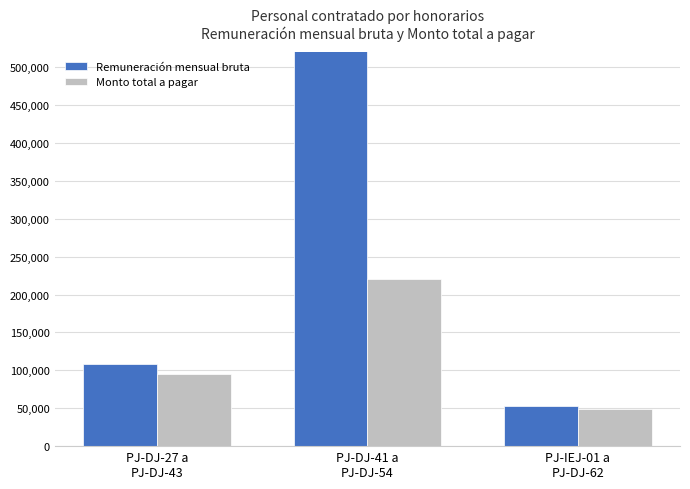

Where does the Remuneración mensual bruta series first go above 108730?

PJ-DJ-27 a
PJ-DJ-43